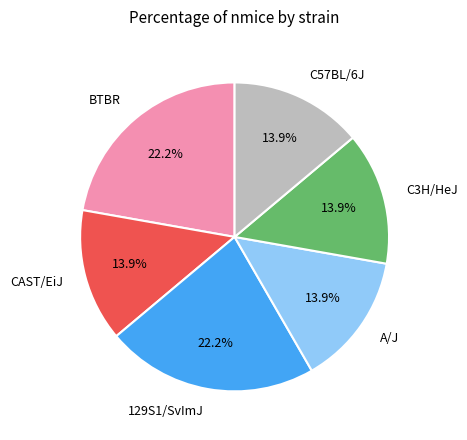

Approximately how many times larger is the value at CAST/EiJ compared to BTBR?

0.6